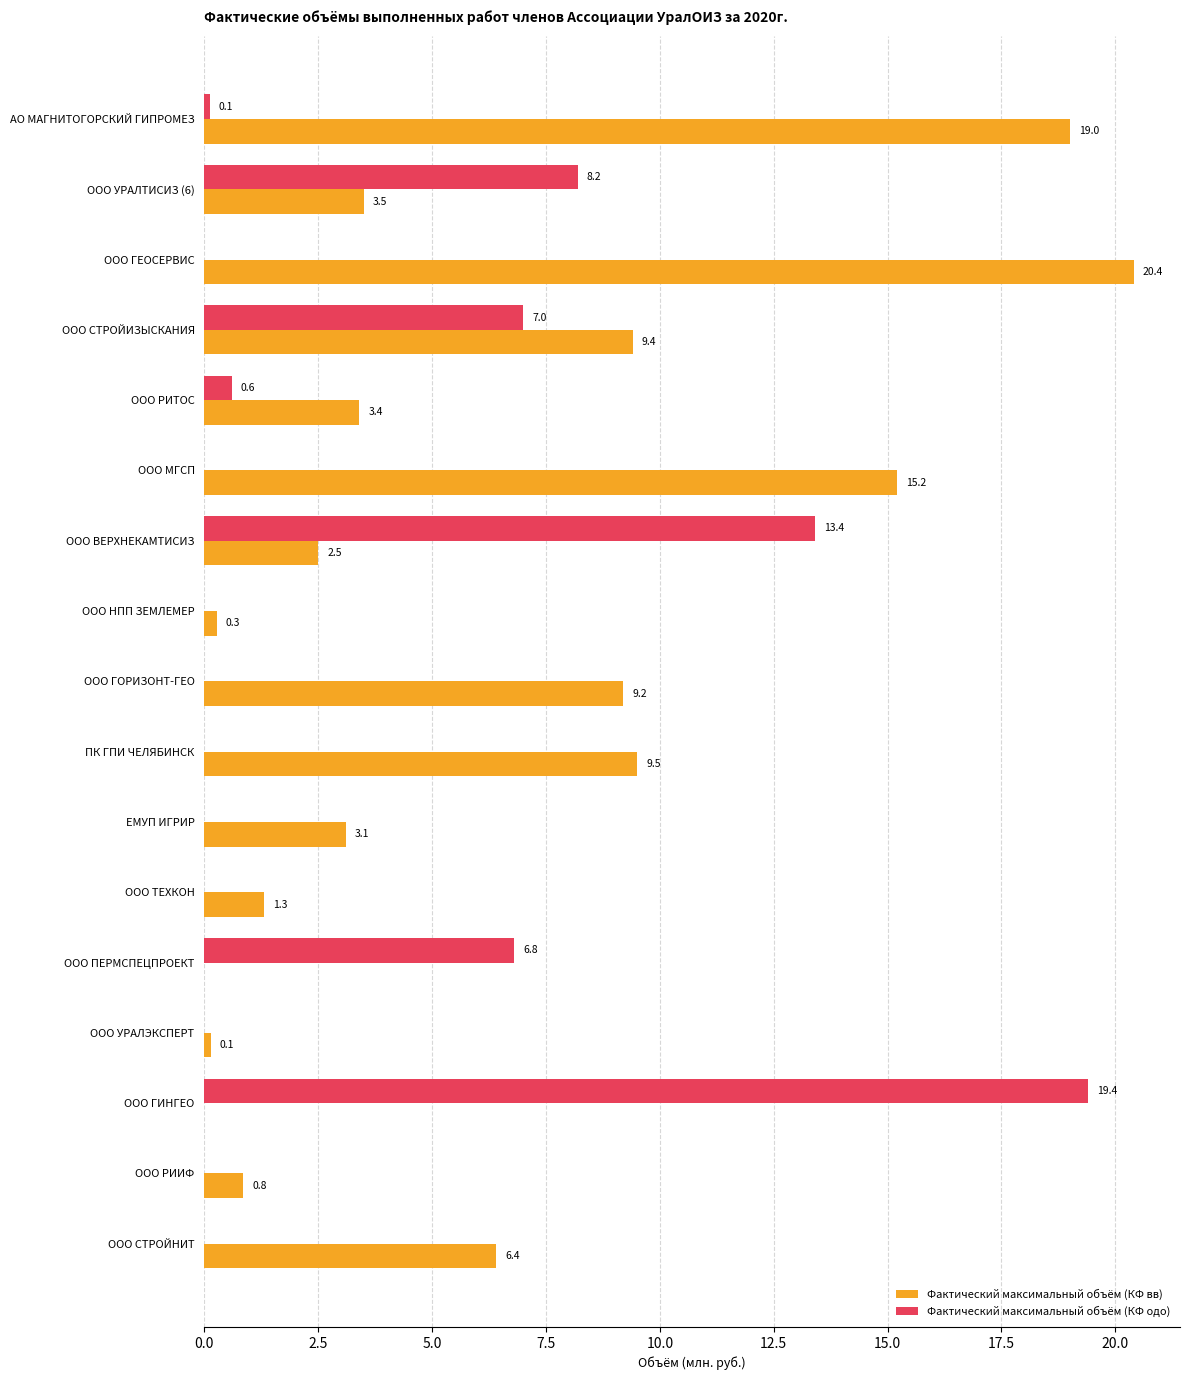

What are all the series names shown in the legend?

Фактический максимальный объём (КФ вв), Фактический максимальный объём (КФ одо)